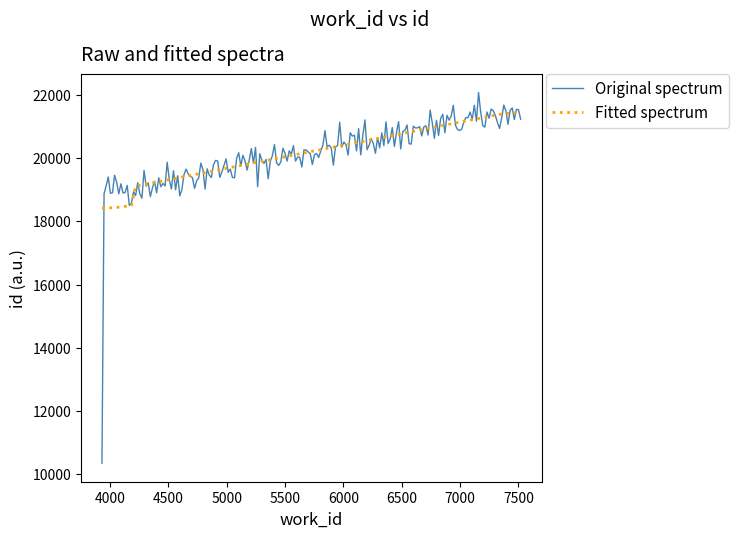

What is the highest value of the Original spectrum series?

22072.9